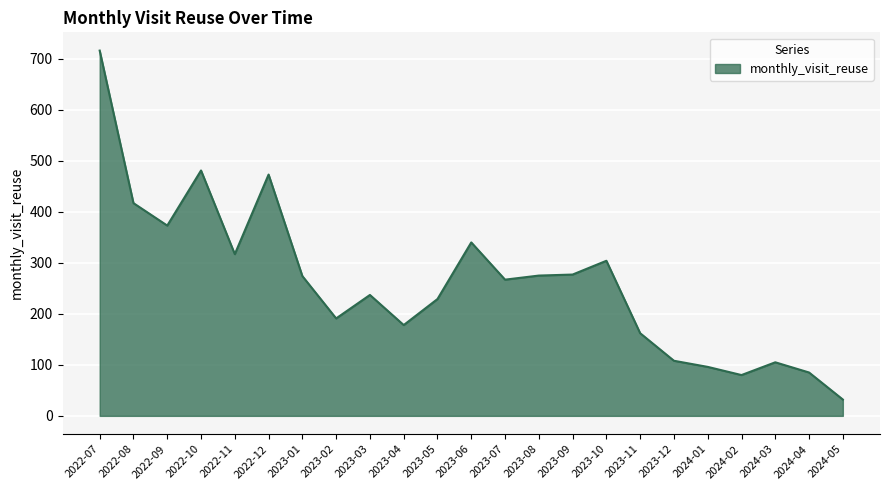

What is the change in value from 2023-06 to 2023-08?

-65